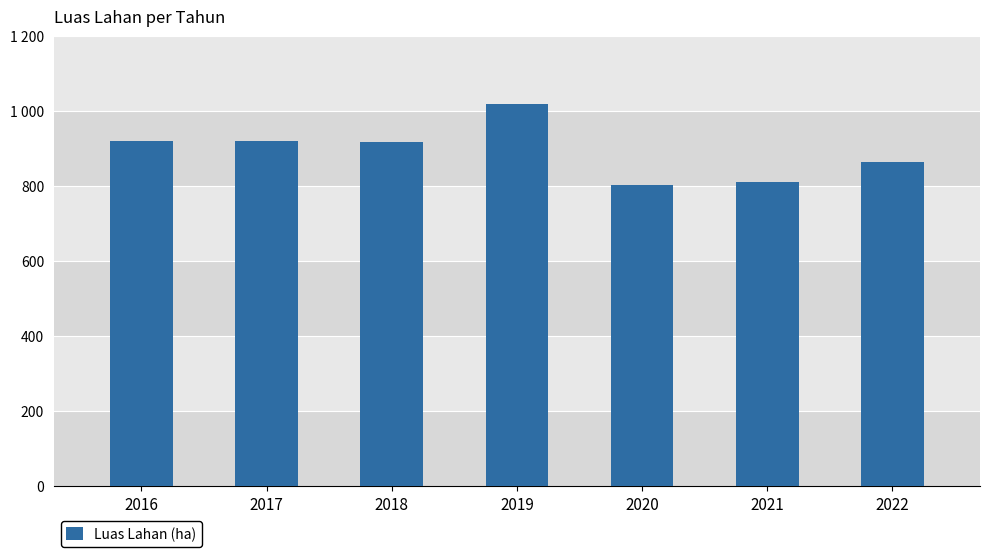

Reading left to right, extract all data points from this chart.

2016=921	2017=921	2018=919	2019=1020	2020=804	2021=812	2022=865